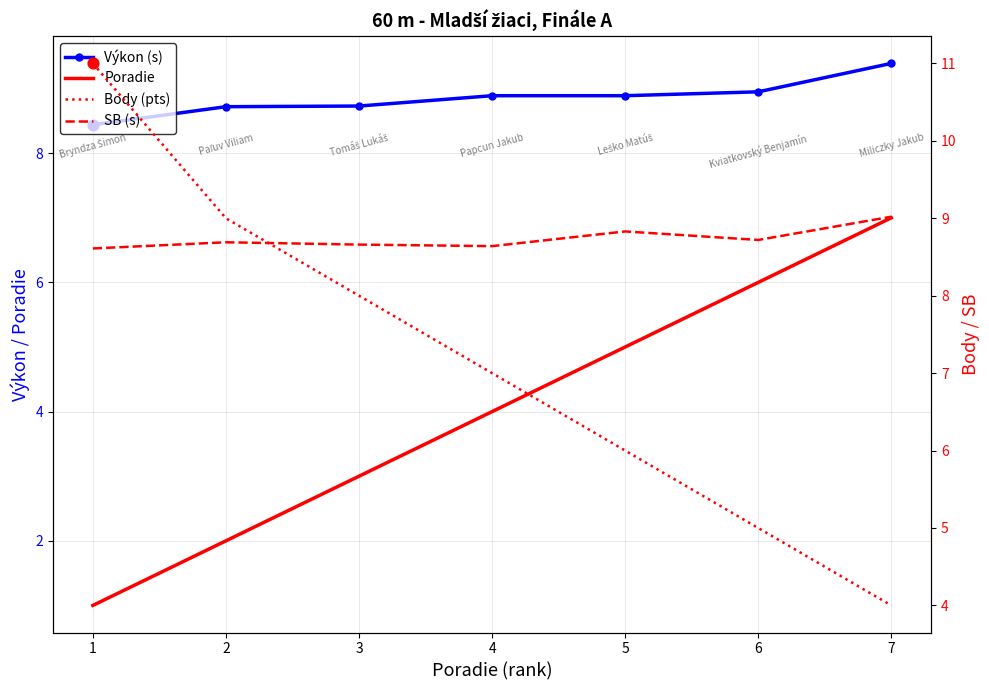

At how many categories does at least one series exceed 3?

7